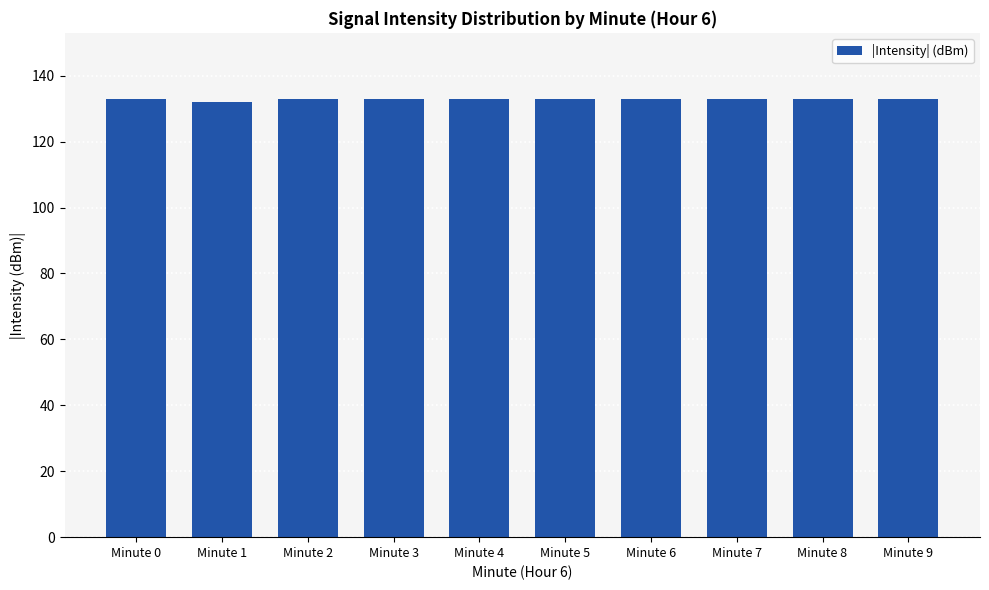

The value at Minute 1 is 132.2. True or false?

True